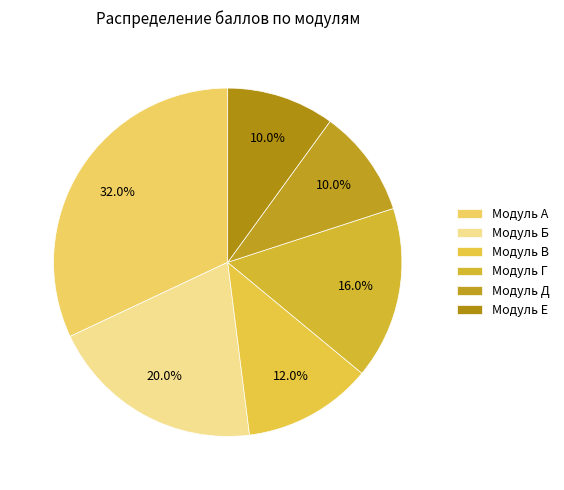

What is the change in value from Модуль А to Модуль В?

-20